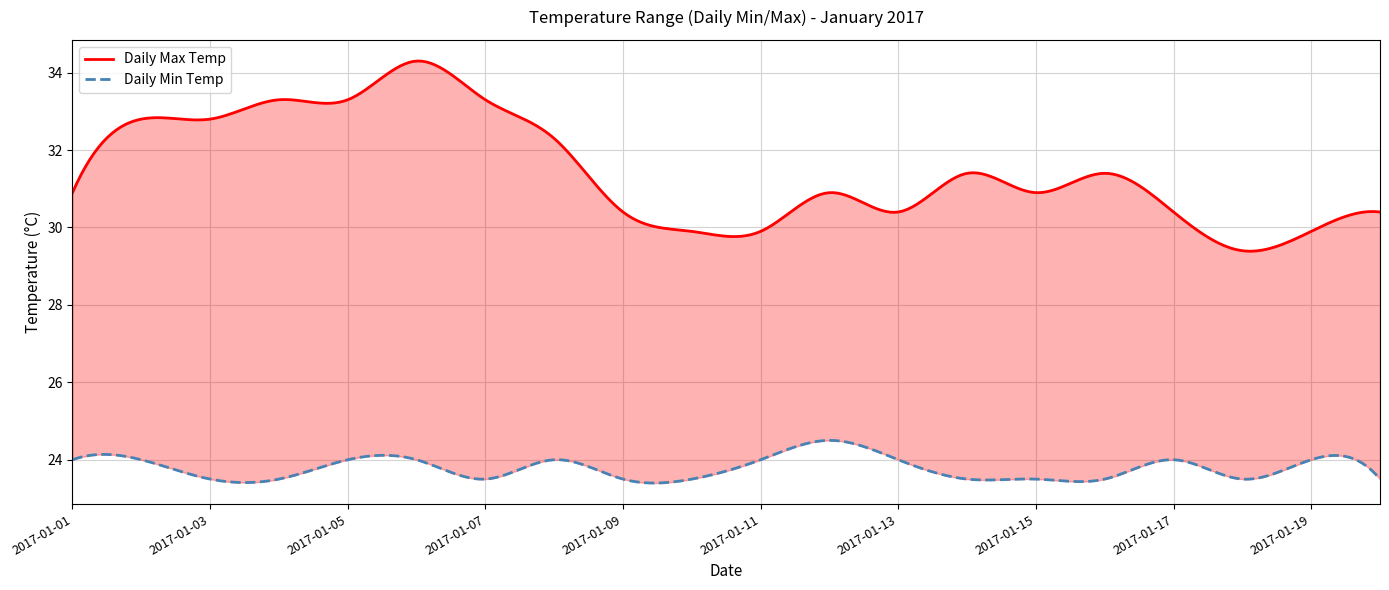

Is it true that Daily Max Temp equals 17.3 at 2017-01-20?

False